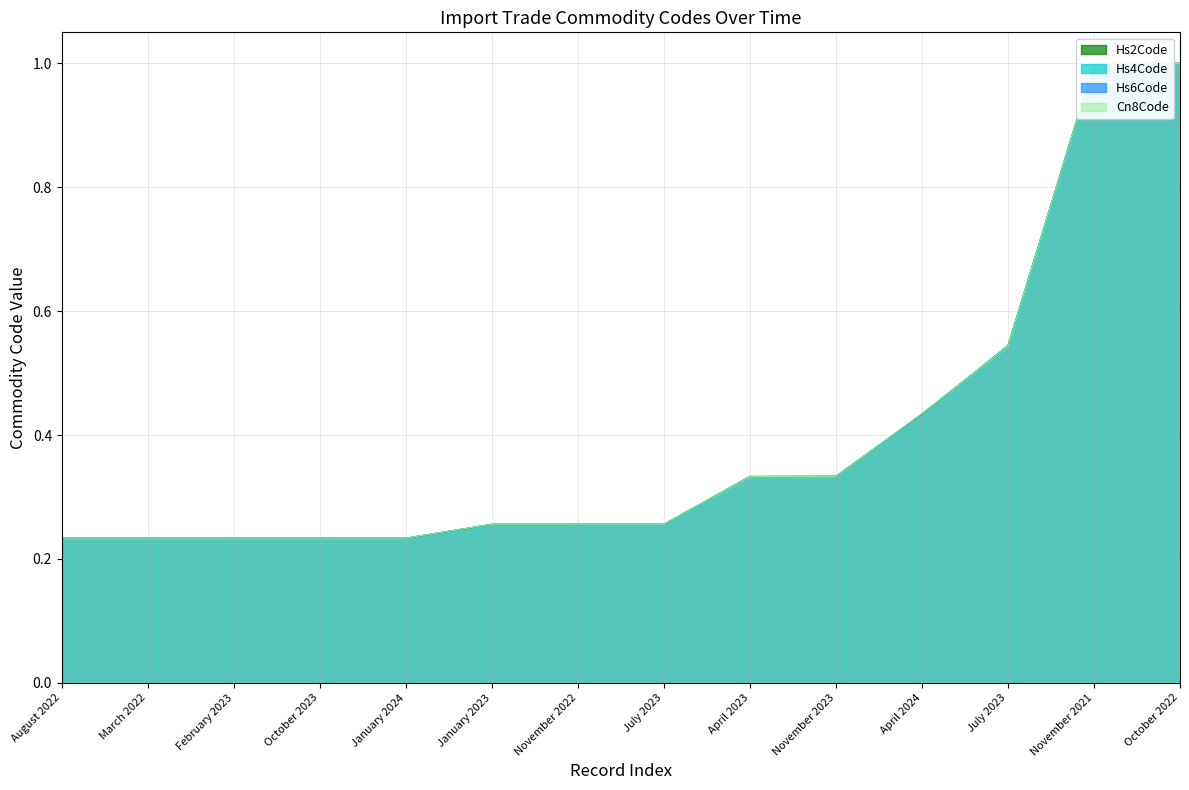

List the labels in order of Cn8Code value, largest first.

October 2022, November 2021, July 2023, April 2024, November 2023, April 2023, November 2022, July 2023, January 2023, August 2022, March 2022, February 2023, October 2023, January 2024